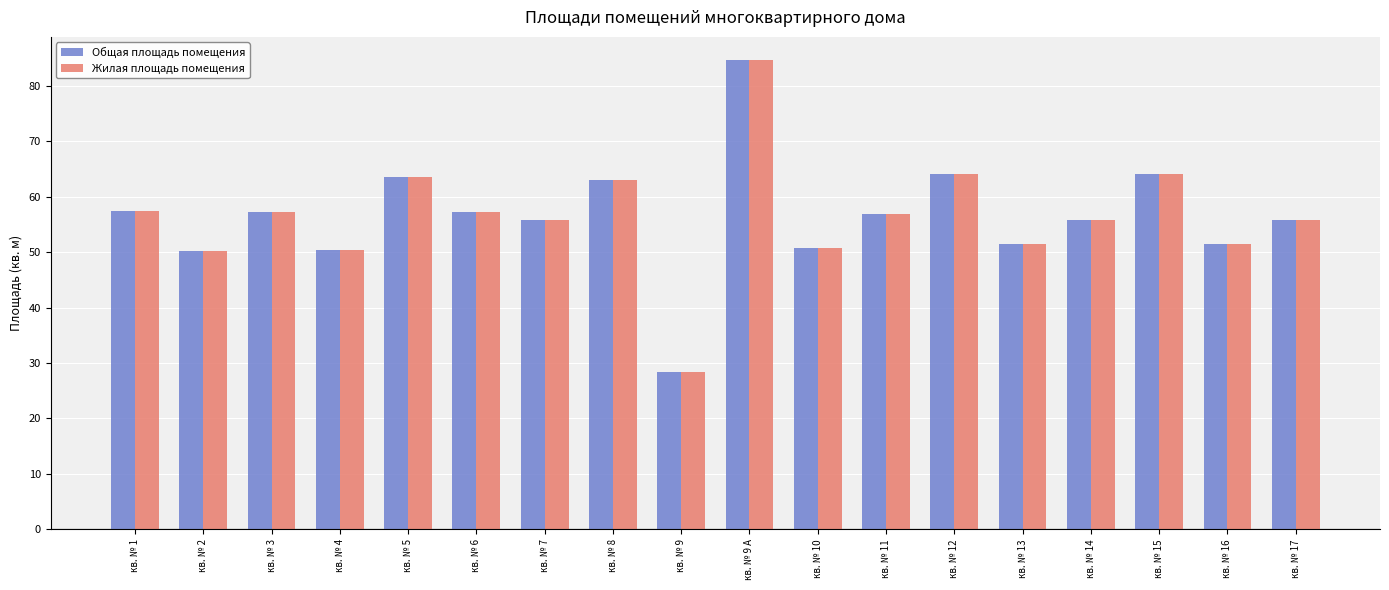

The value of Жилая площадь помещения at кв. № 16 is 51.5. True or false?

True